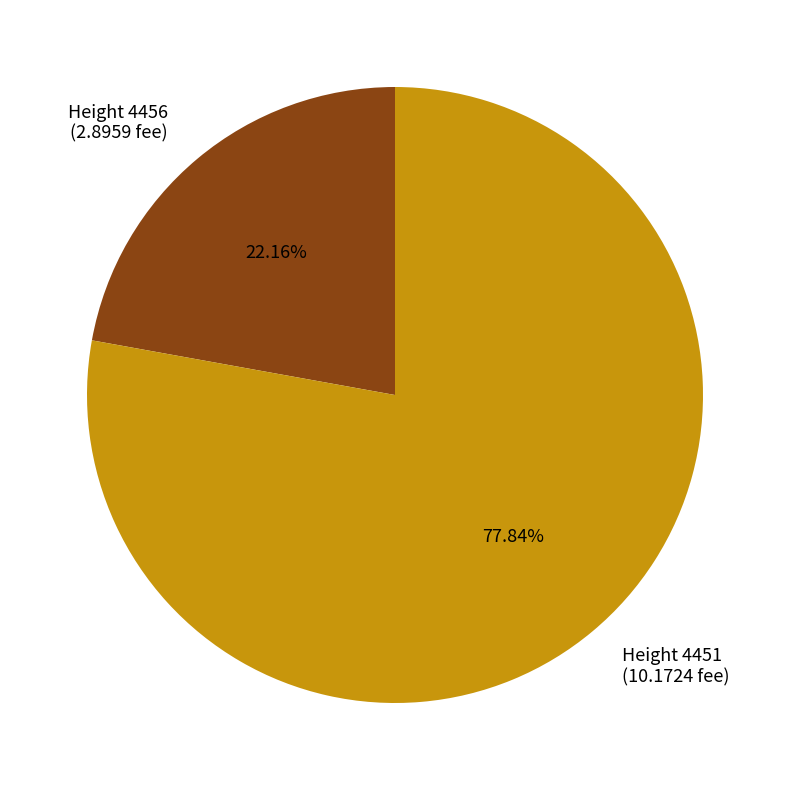

Which slice represents more than half of the pie?

Height 4451 (10.1724 fee)